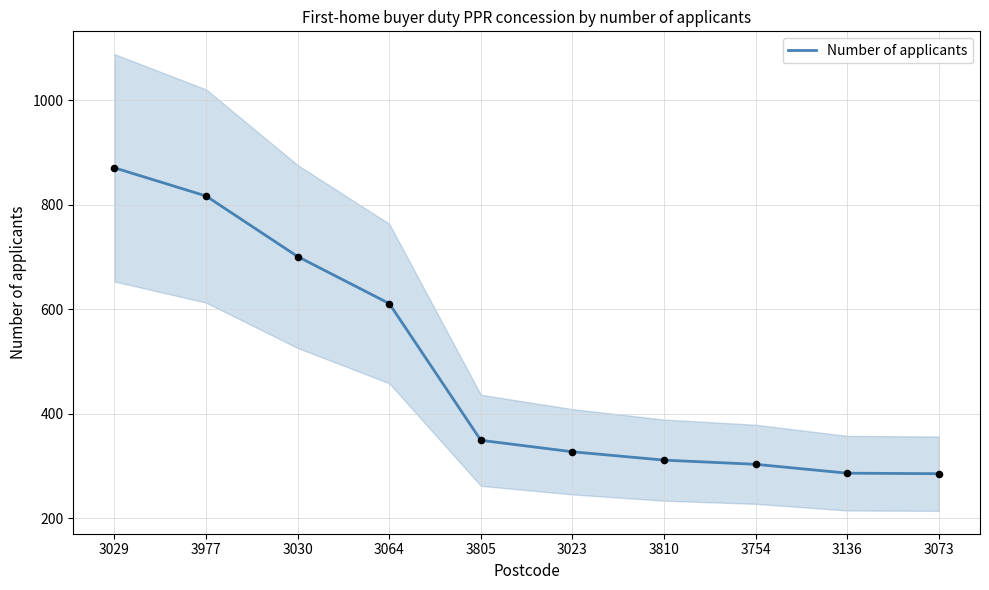

What is the ratio of the value at 3805 to the value at 3810?

1.1